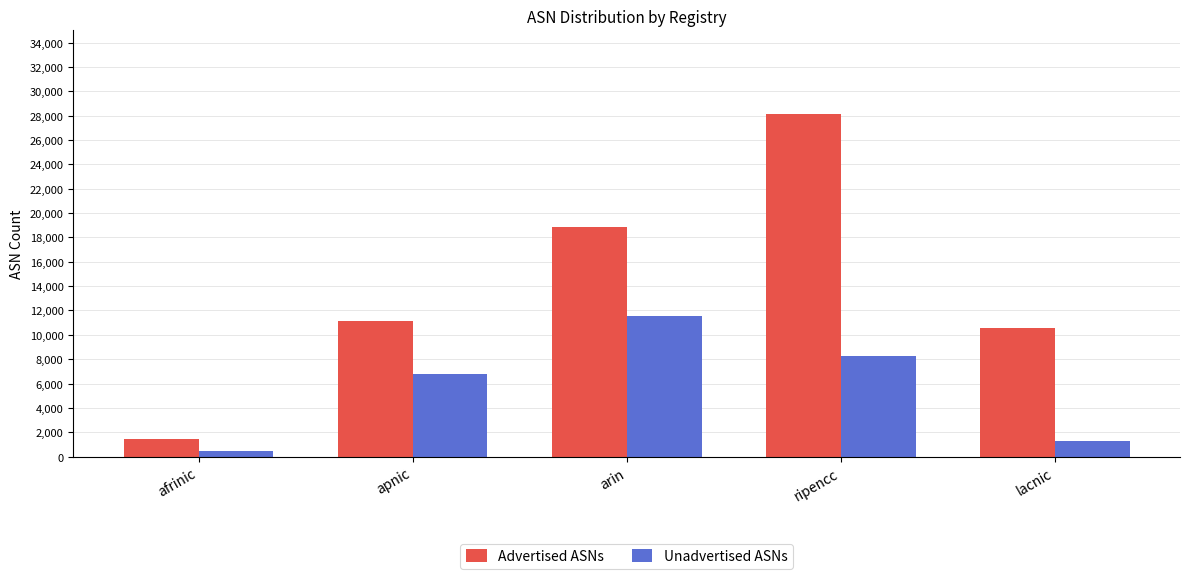

The value of Unadvertised ASNs at lacnic is 1256. True or false?

True